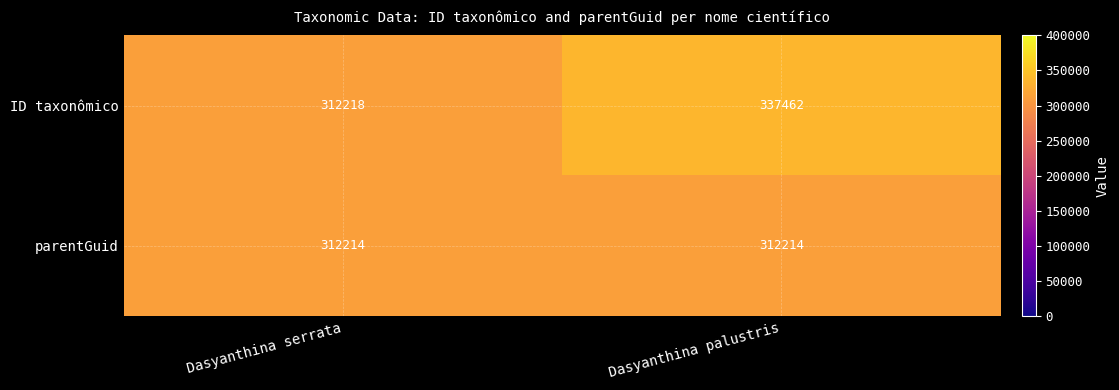

What is the sum of the ID taxonômico values at Dasyanthina serrata and Dasyanthina palustris?

649680